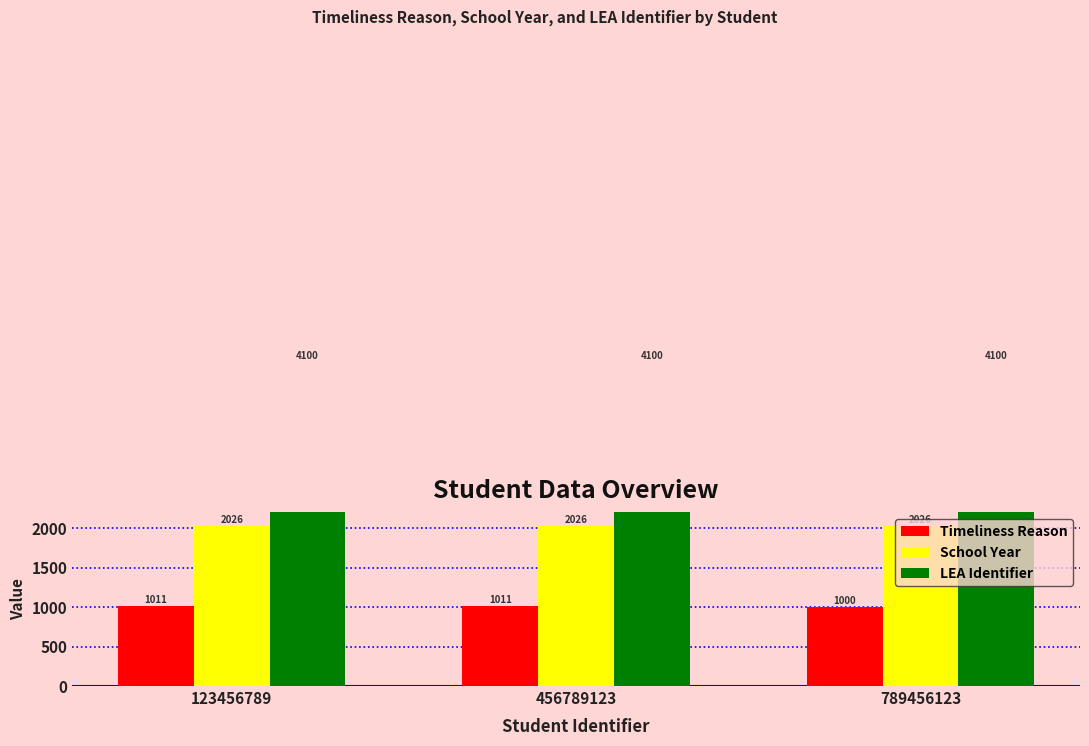

Between 123456789 and 789456123, which series saw the biggest shift?

Timeliness Reason